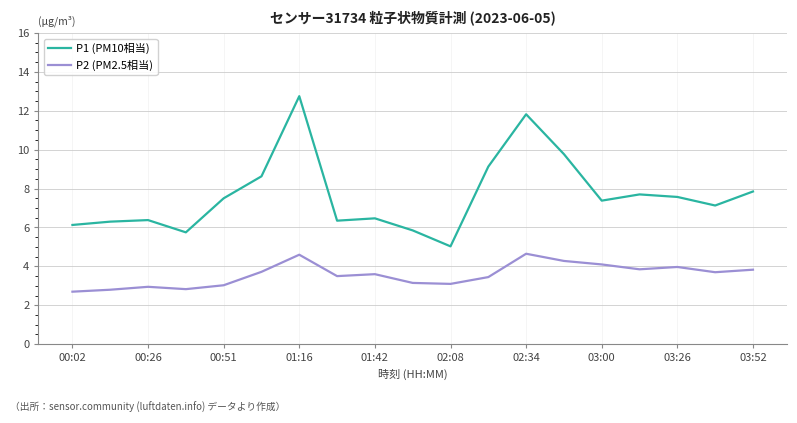

What is the smallest value displayed?

2.7